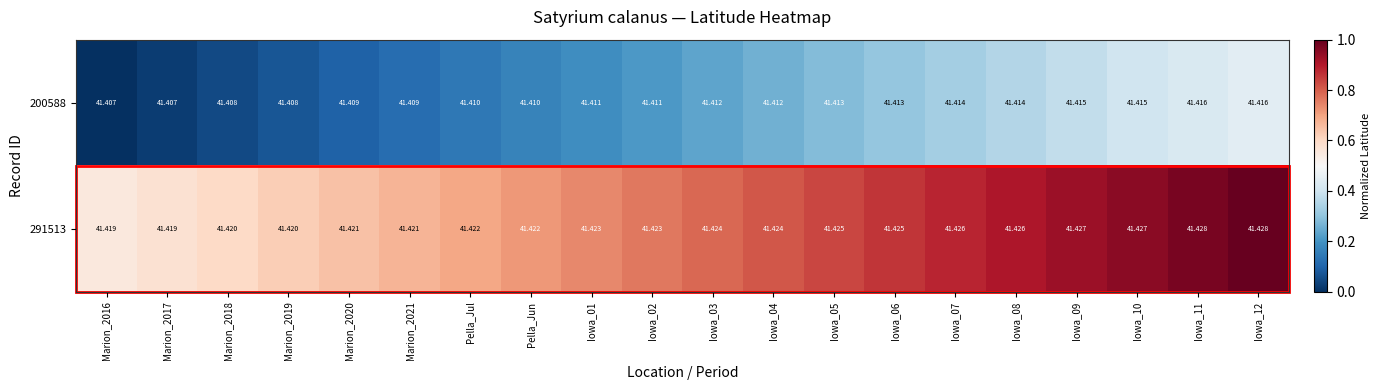

Count the number of data series in this chart.

2